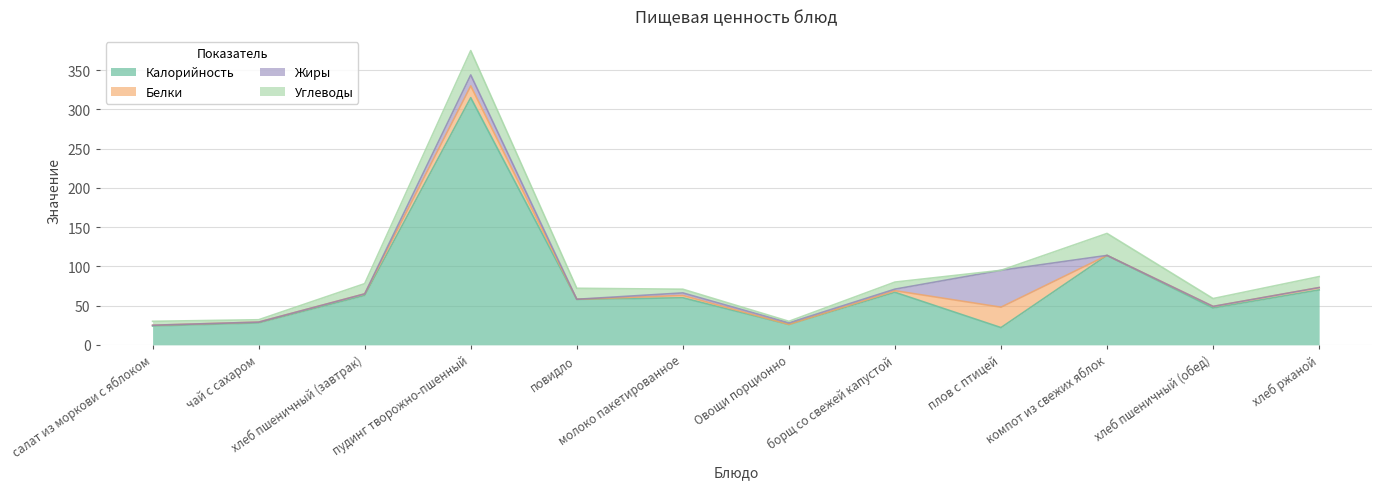

What is the label of the 4th point from the left?

пудинг творожно-пшенный